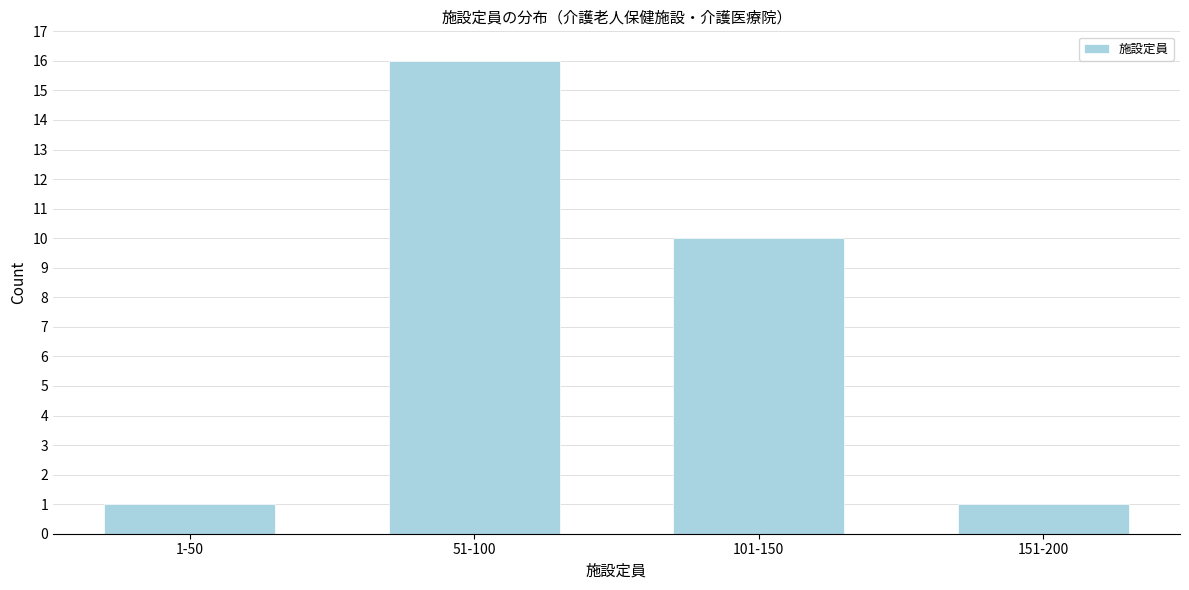

Reading left to right, transcribe all the data shown in this chart.

1-50=1	51-100=16	101-150=10	151-200=1